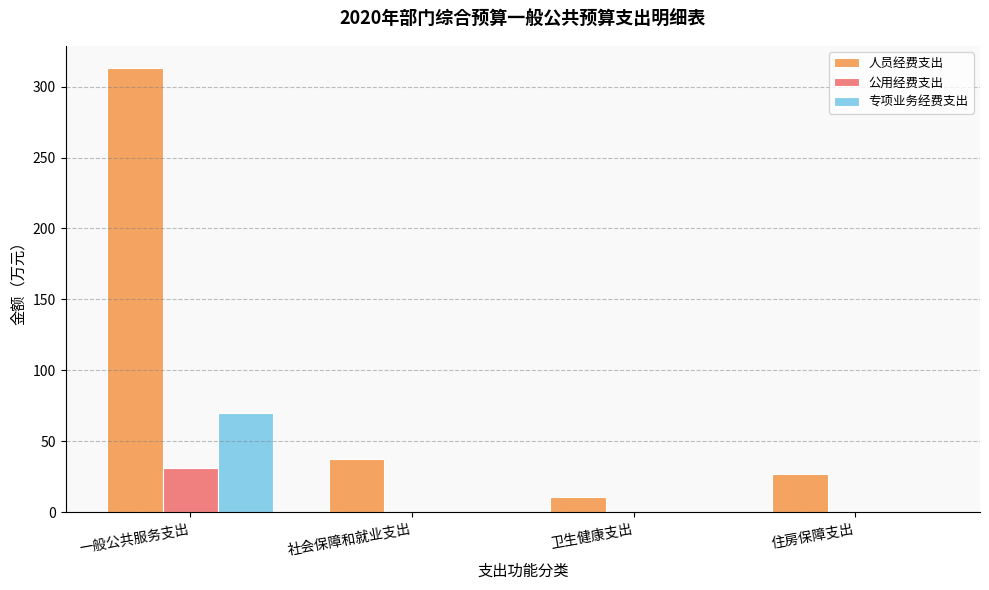

The 公用经费支出 series shows 0.0 at 卫生健康支出. True or false?

True